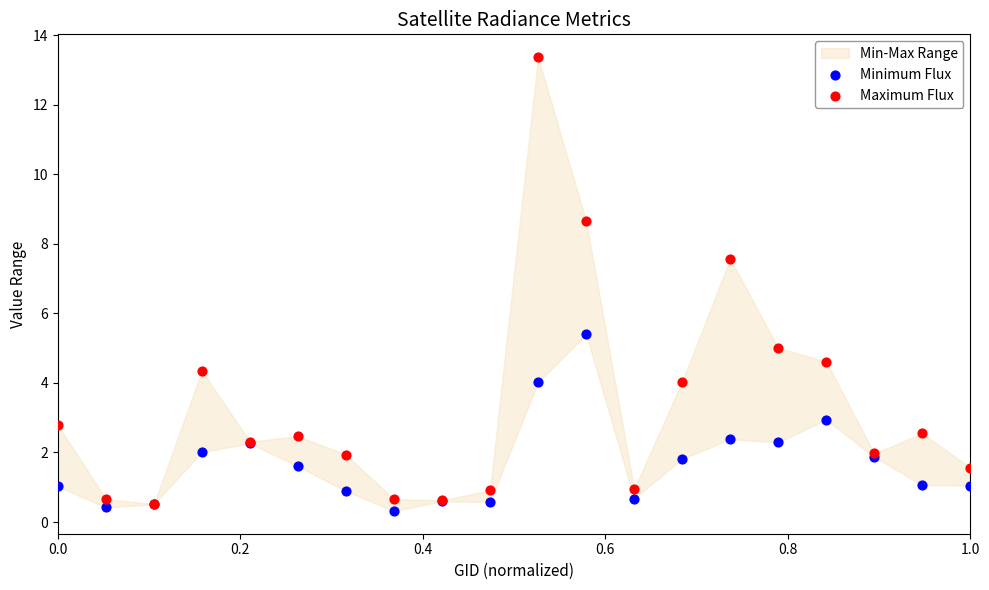

In the Maximum Flux series, what Y value is closest to 6?

5.0